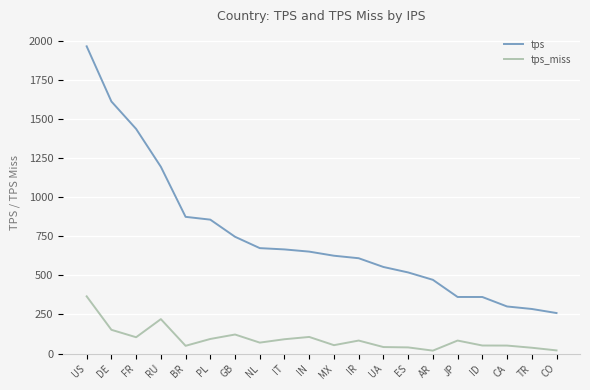

True or false: tps and tps_miss intersect in this chart.

False